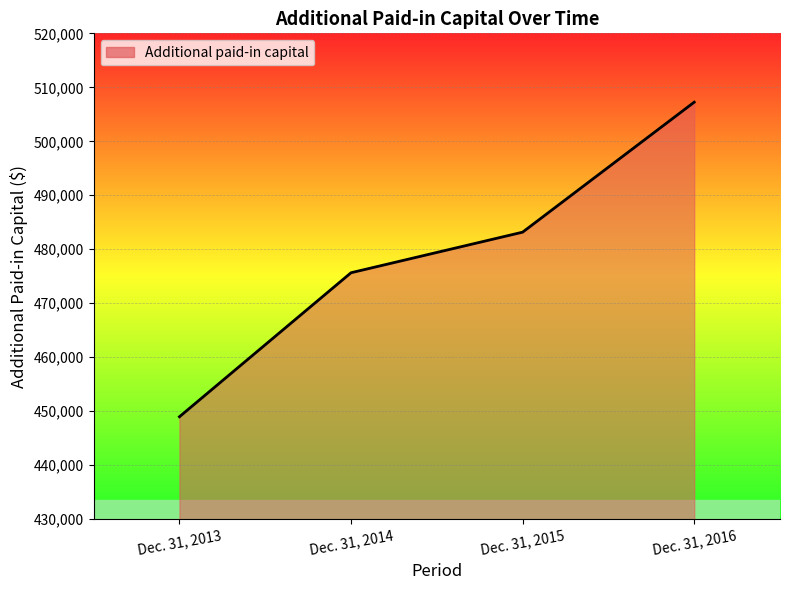

Rank the categories by value from highest to lowest.

Dec. 31, 2016, Dec. 31, 2015, Dec. 31, 2014, Dec. 31, 2013